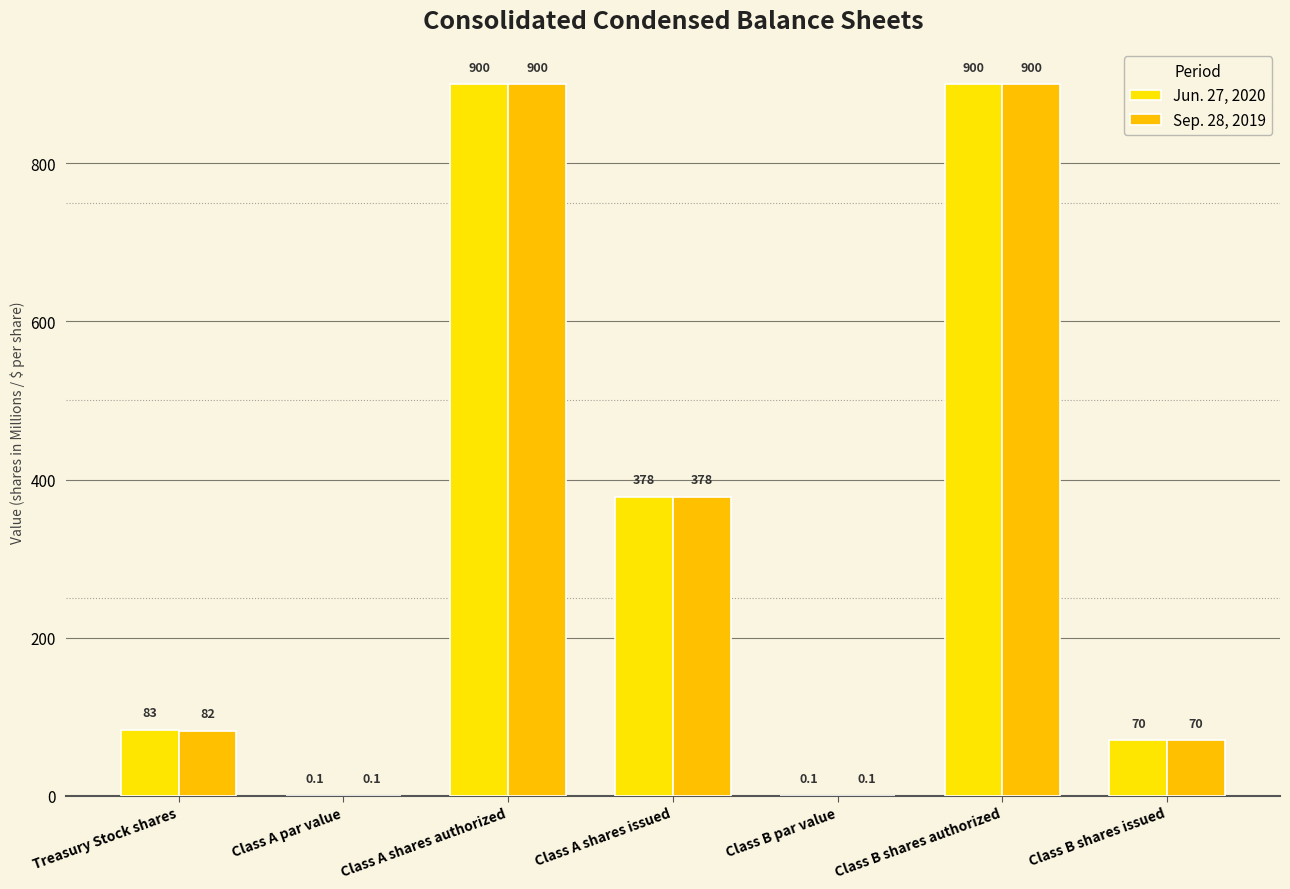

Reading left to right, extract all data points from this chart.

Jun. 27, 2020: Treasury Stock shares=83.0	Class A par value=0.1	Class A shares authorized=900.0	Class A shares issued=378.0	Class B par value=0.1	Class B shares authorized=900.0	Class B shares issued=70.0
Sep. 28, 2019: Treasury Stock shares=82.0	Class A par value=0.1	Class A shares authorized=900.0	Class A shares issued=378.0	Class B par value=0.1	Class B shares authorized=900.0	Class B shares issued=70.0